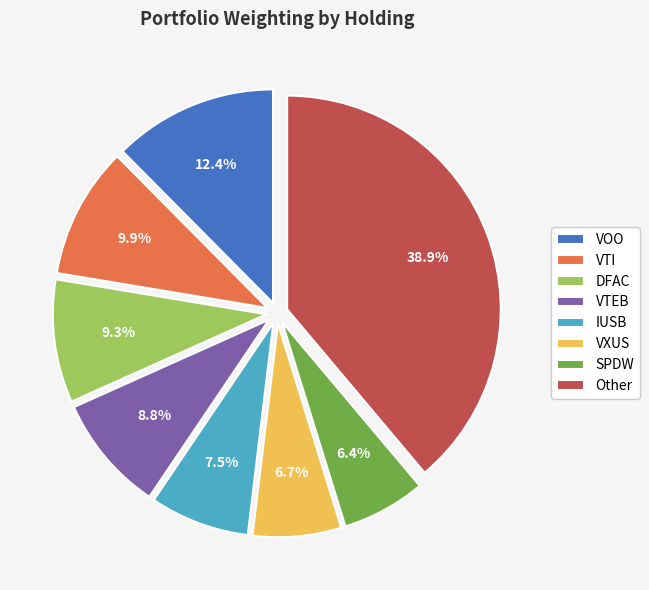

What percentage is the SPDW slice, to the nearest percent?

6%